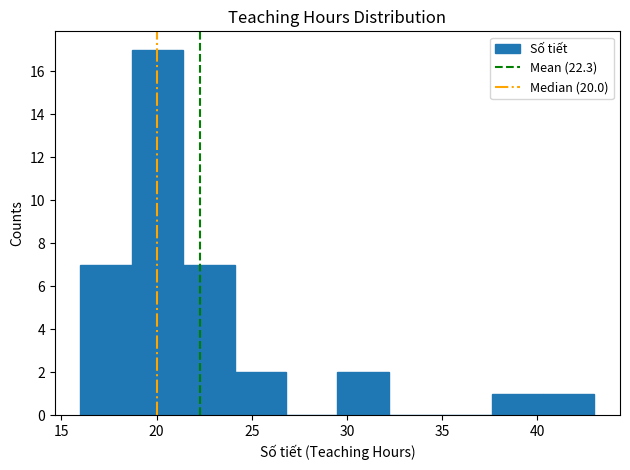

Reading left to right, transcribe this chart: for each bar, give the range it covers on the x-axis and its height. Neither the bar edges nor the heights are printed on the chart, so give them approximately, as read against the axes.

16.0 to 18.7: 7
18.7 to 21.4: 17
21.4 to 24.1: 7
24.1 to 26.8: 2
26.8 to 29.5: 0
29.5 to 32.2: 2
32.2 to 34.9: 0
34.9 to 37.6: 0
37.6 to 40.3: 1
40.3 to 43.0: 1